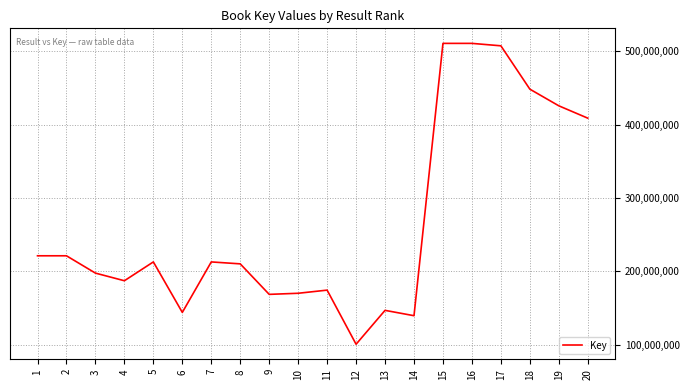

What is the difference between the values at 15 and 2?

289644026